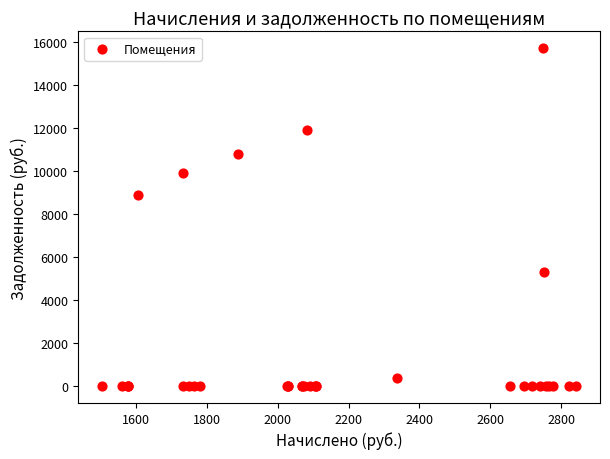

What Y value in the scatter plot is closest to 7844?

8889.9